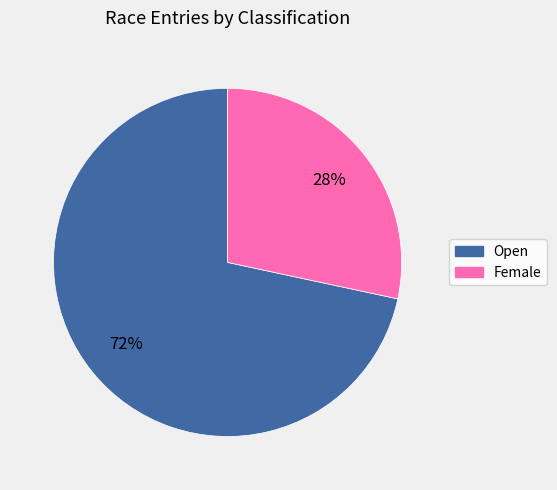

To the nearest percent, what portion does Open represent?

72%